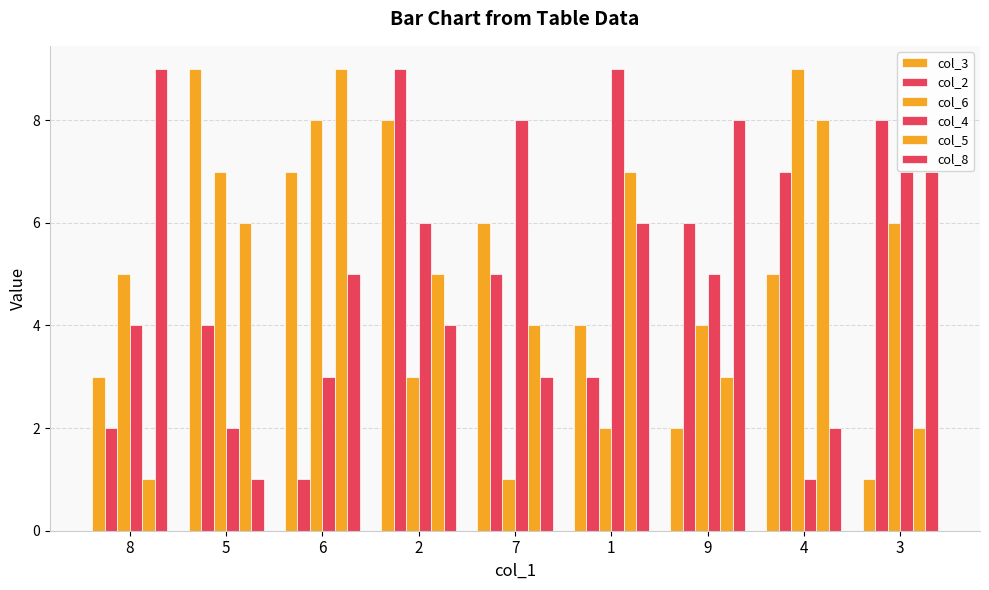

What is the label of the 8th bar from the left?

4